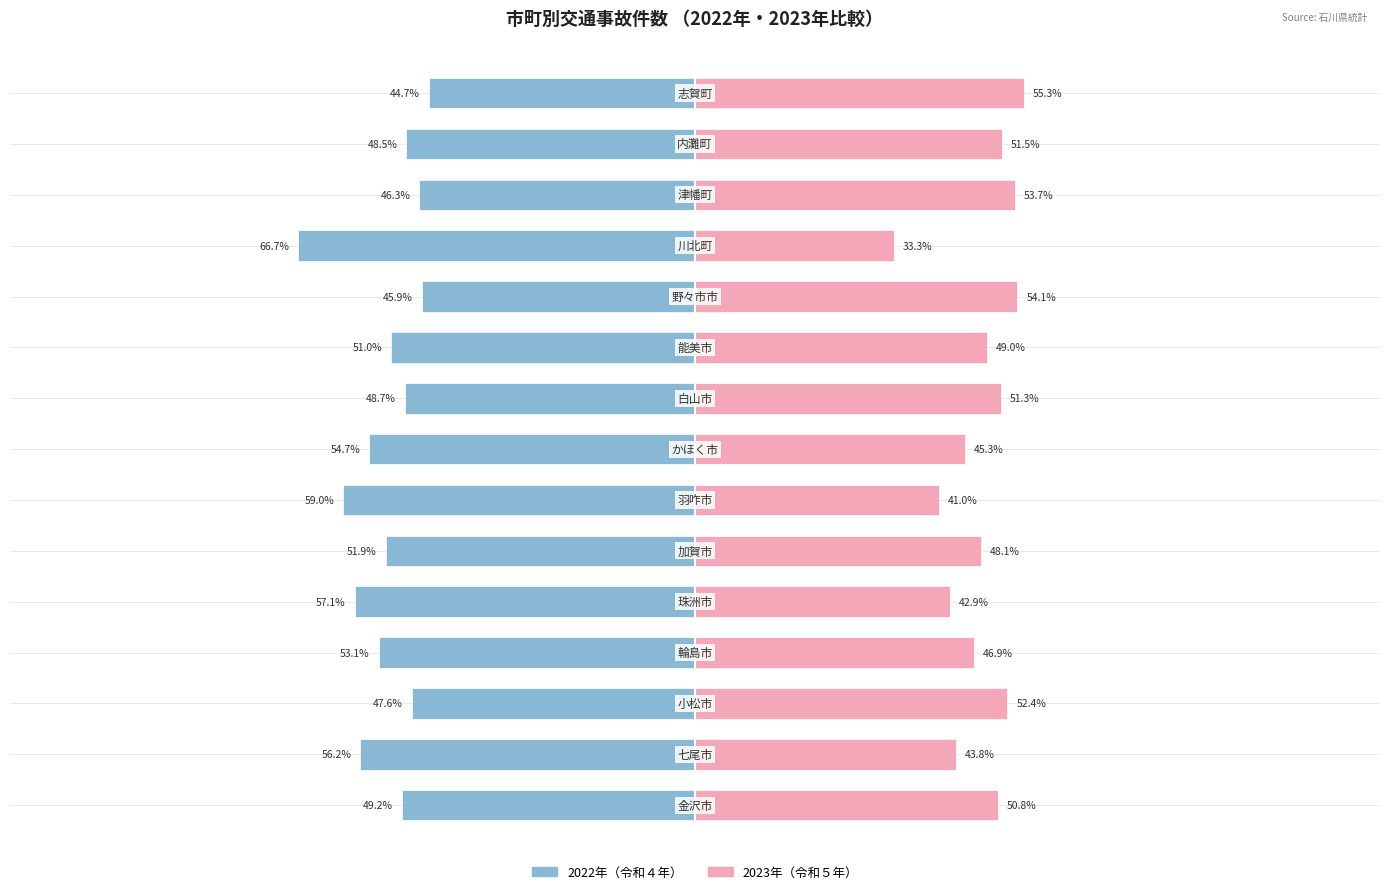

Reading left to right, list all the values displayed in this chart.

2022年（令和４年）: 0=-49.2	1=-56.2	2=-47.6	3=-53.1	4=-57.1	5=-51.9	6=-59.0	7=-54.7	8=-48.7	9=-51.0	10=-45.9	11=-66.7	12=-46.3	13=-48.5	14=-44.7
2023年（令和５年）: 0=50.8	1=43.8	2=52.4	3=46.9	4=42.9	5=48.1	6=41.0	7=45.3	8=51.3	9=49.0	10=54.1	11=33.3	12=53.7	13=51.5	14=55.3